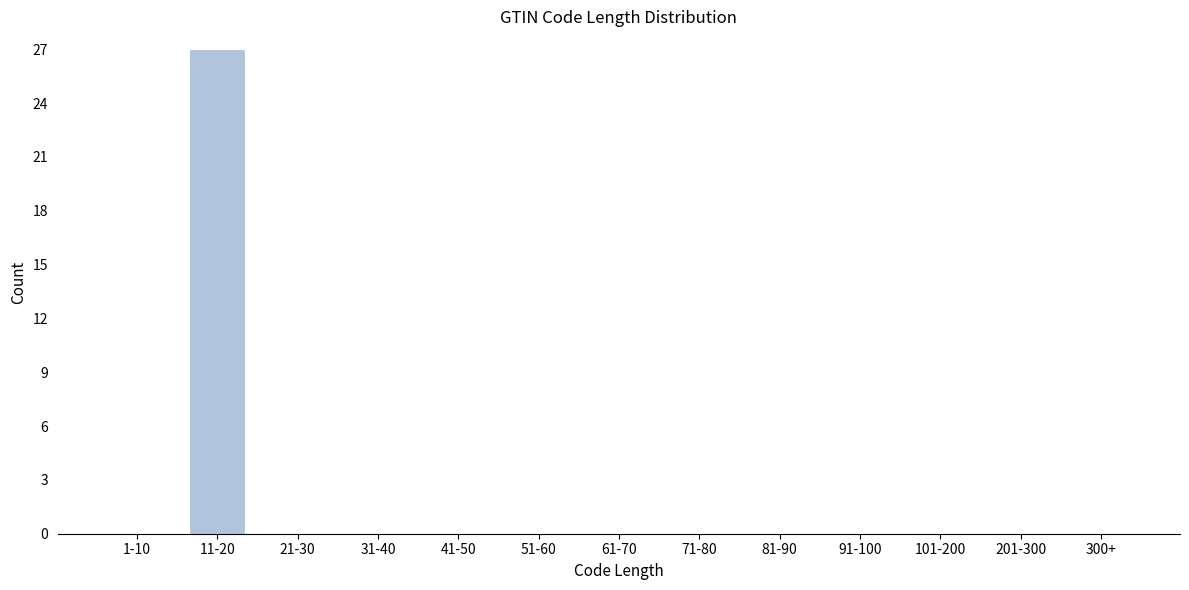

Reading left to right, list all the values displayed in this chart.

1-10=0	11-20=27	21-30=0	31-40=0	41-50=0	51-60=0	61-70=0	71-80=0	81-90=0	91-100=0	101-200=0	201-300=0	300+=0